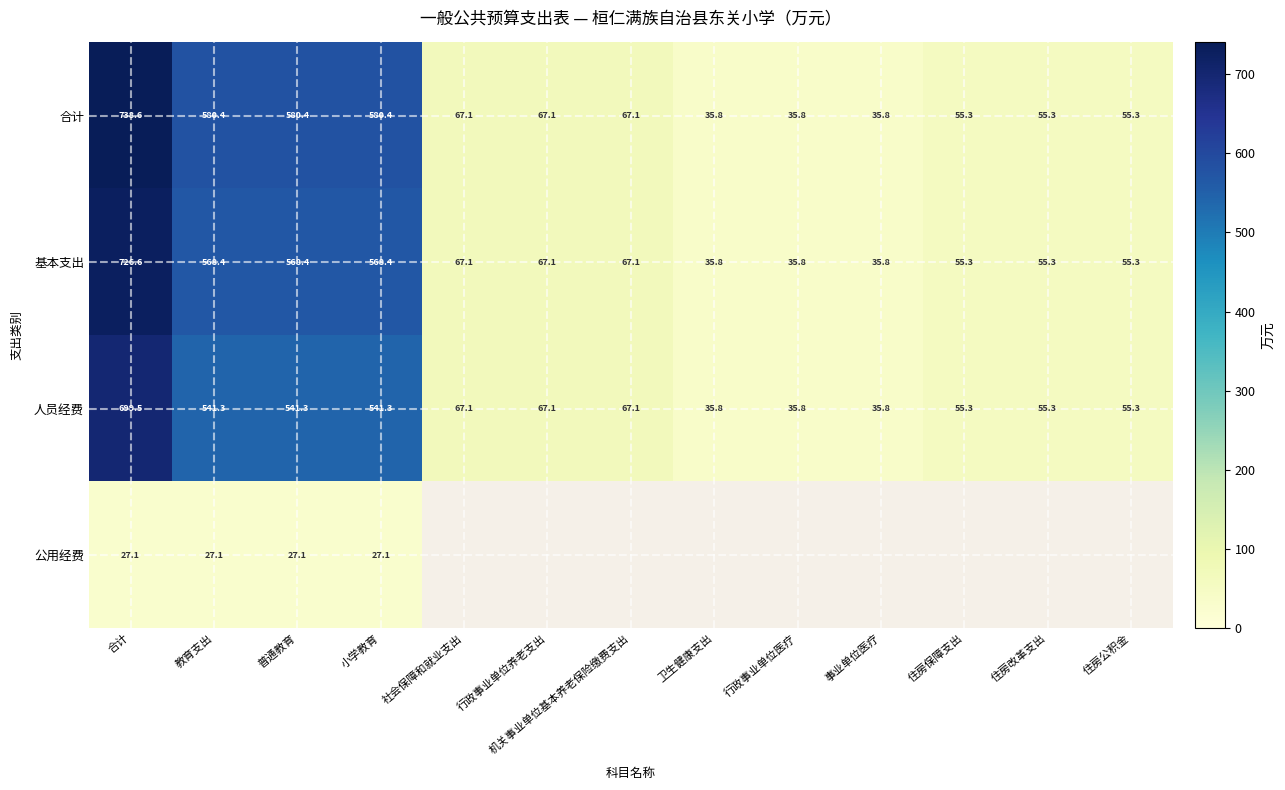

Is the value of 人员经费 at 教育支出 greater than the value of 合计 at 住房保障支出?

Yes